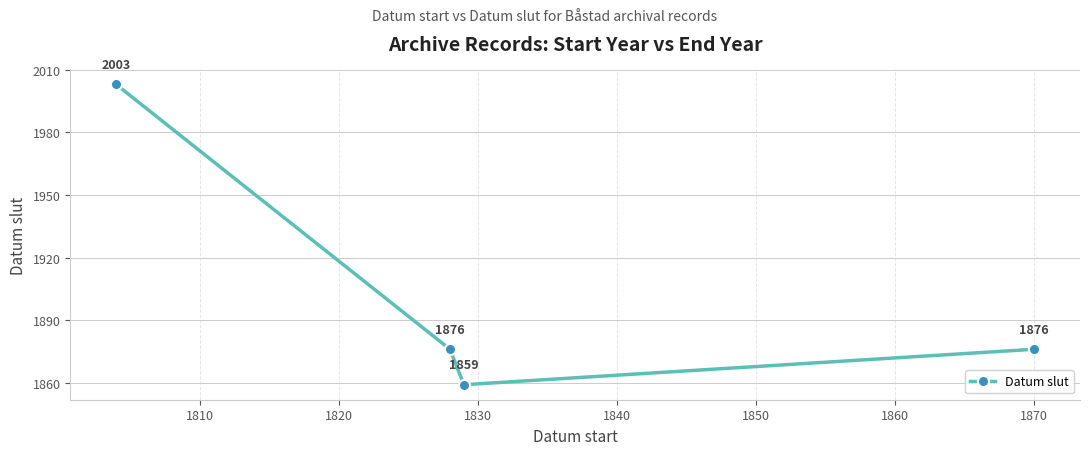

How many values are between 1876 and 2003?

3